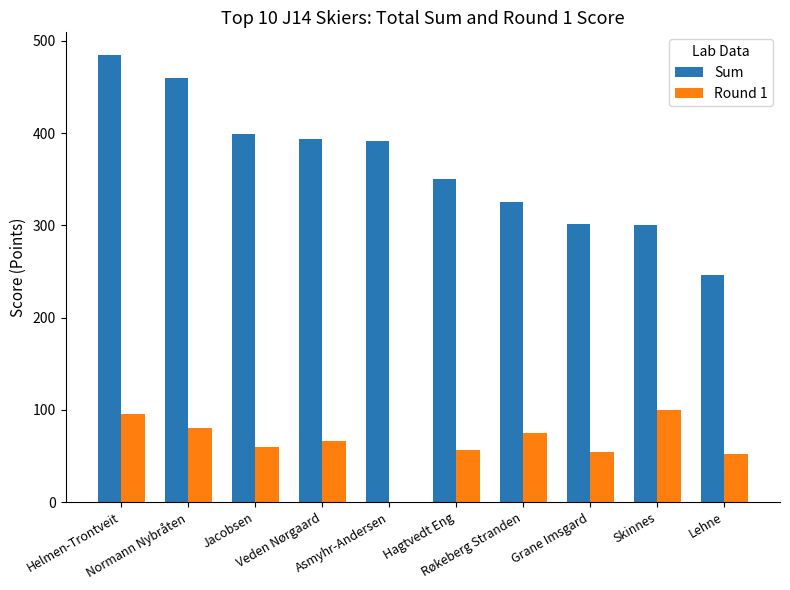

What is the sum of all Sum values?

3651